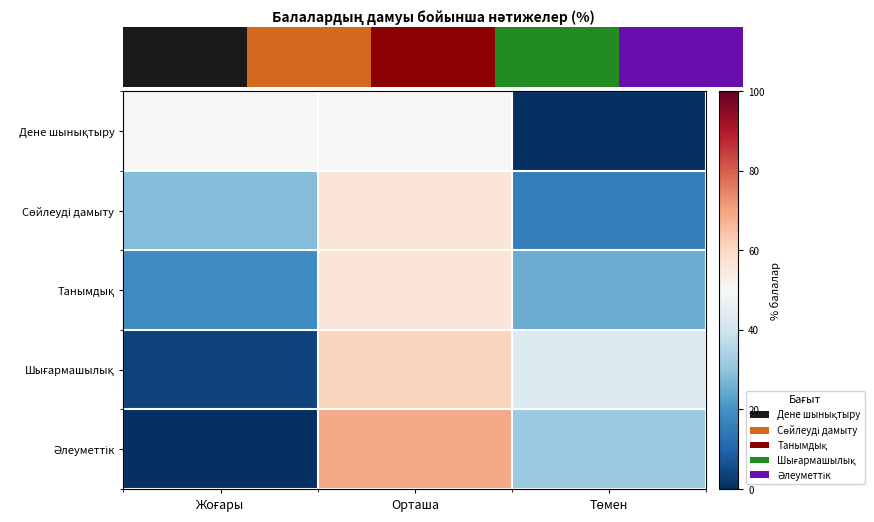

Which series changed the most between Жоғары and Төмен?

Дене шынықтыру